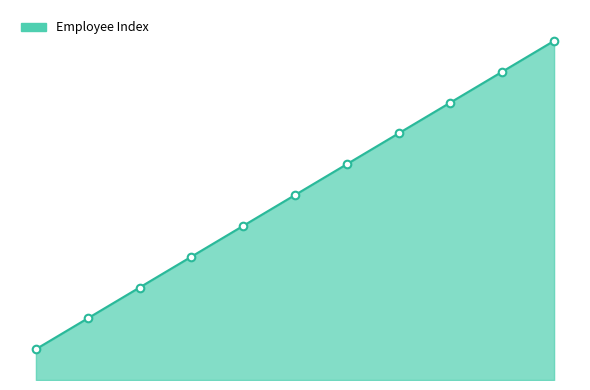

Does the chart have visible grid lines?

No